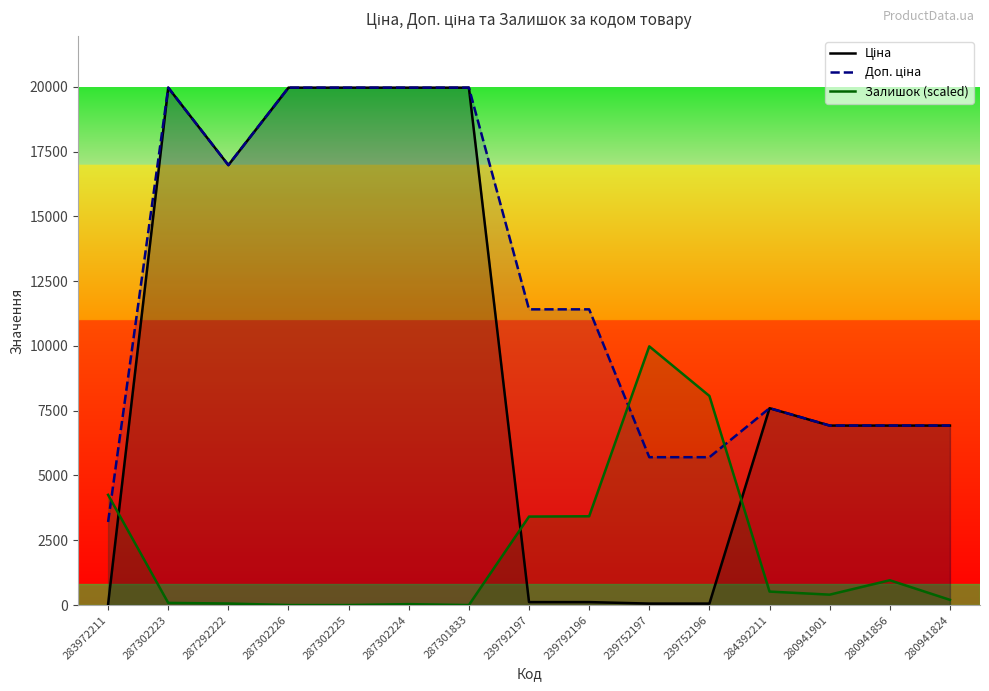

Reading right to left, transcribe all the data shown in this chart.

Ціна: 6925.7	6925.7	6925.7	7596.5	57.0	57.0	114.1	114.1	19964.2	19964.2	19964.2	19964.2	16976.3	19964.2	32.0
Доп. ціна: 6925.7	6925.7	6925.7	7596.5	5705.0	5705.0	11410.0	11410.0	19964.2	19964.2	19964.2	19964.2	16976.3	19964.2	3205.0
Залишок (scaled): 200.8	956.9	401.6	519.8	8068.4	9982.1	3425.8	3414.0	0.0	35.4	0.0	0.0	59.1	82.7	4252.7